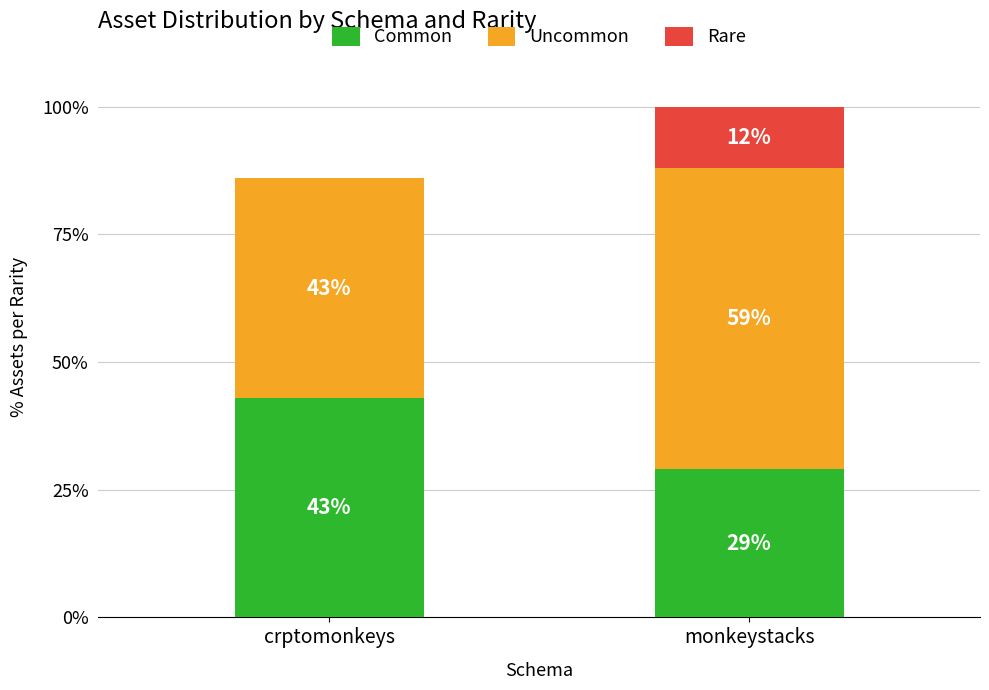

What is the highest value of the Common series?

43